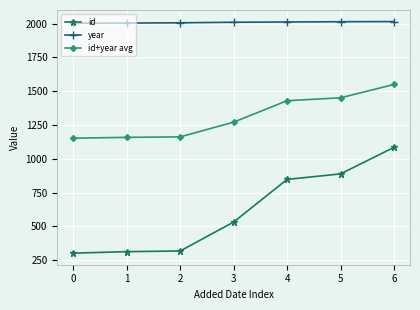

True or false: id+year avg and year intersect in this chart.

False